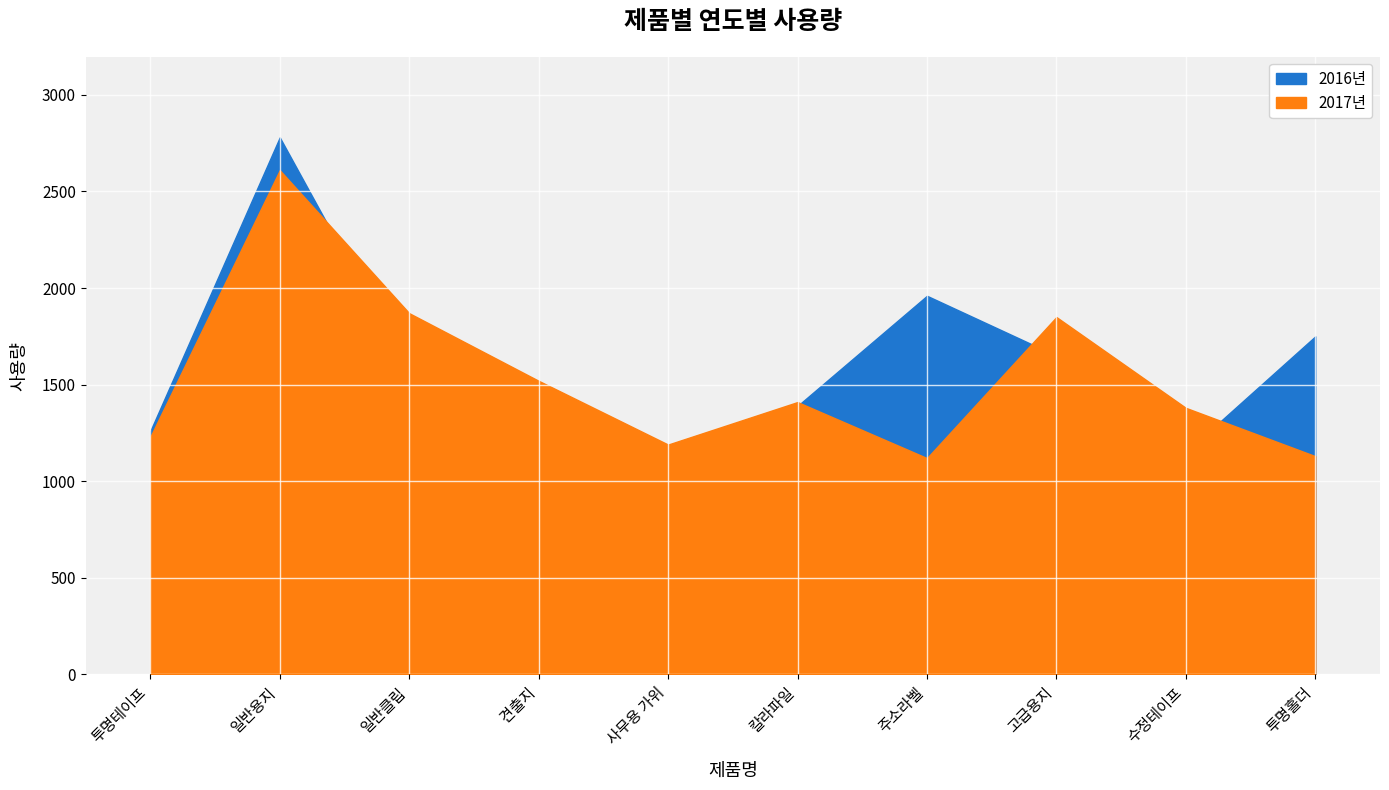

At which category is the sum across all series the highest?

일반용지